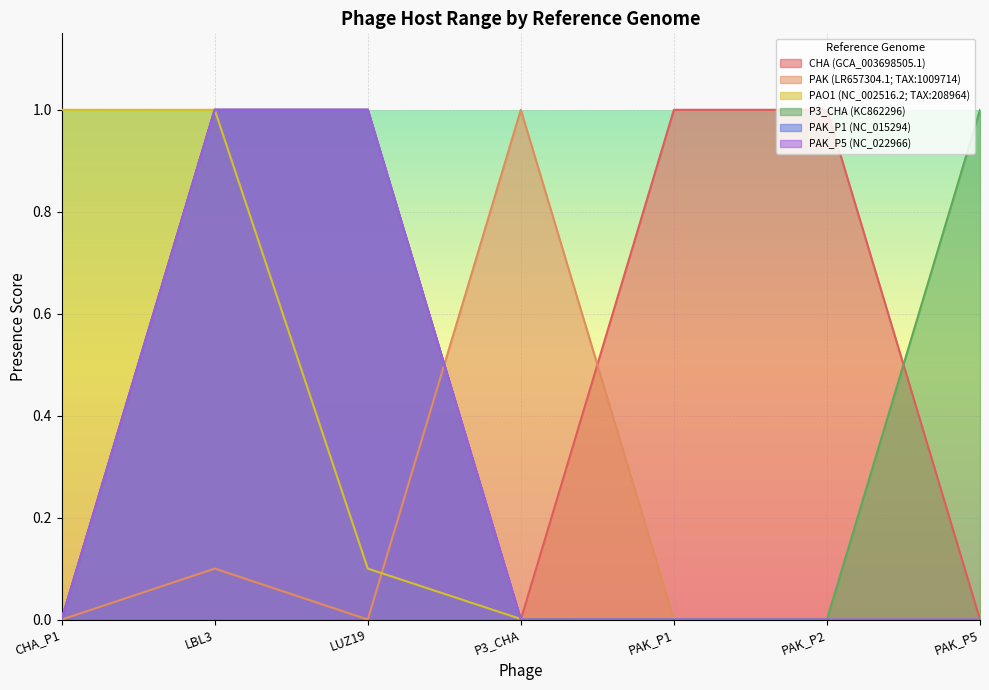

True or false: PAO1 (NC_002516.2; TAX:208964) and P3_CHA (KC862296) intersect in this chart.

True